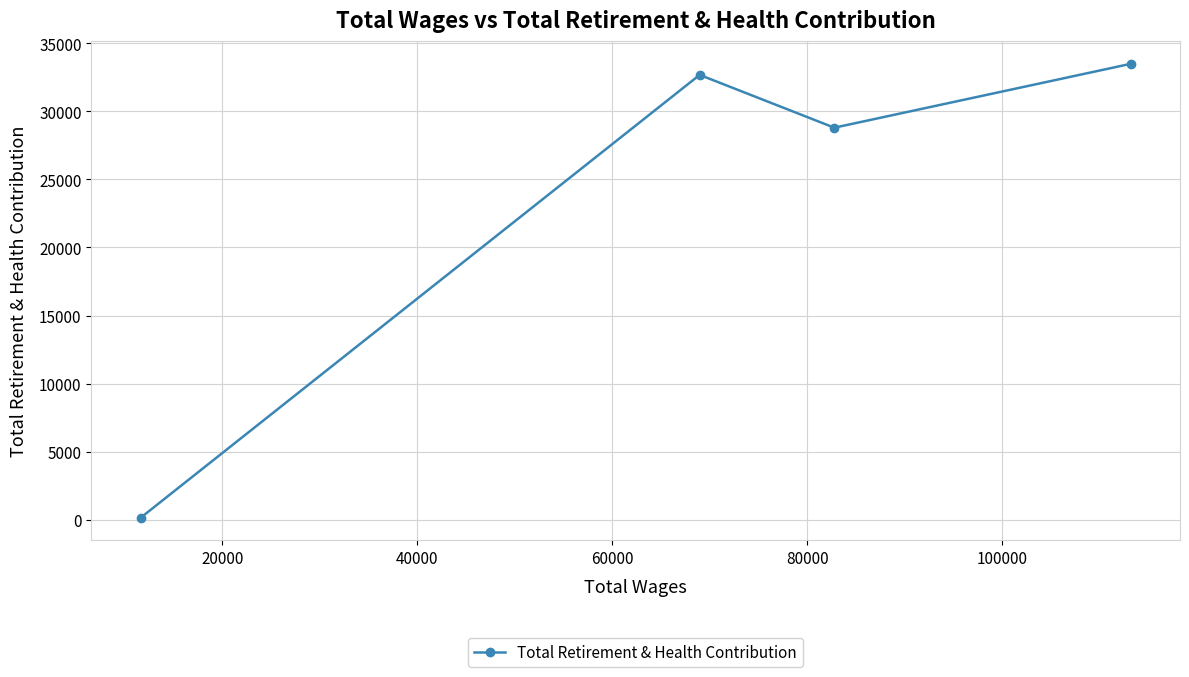

Reading left to right, list all the values displayed in this chart.

151	32680	28800	33489